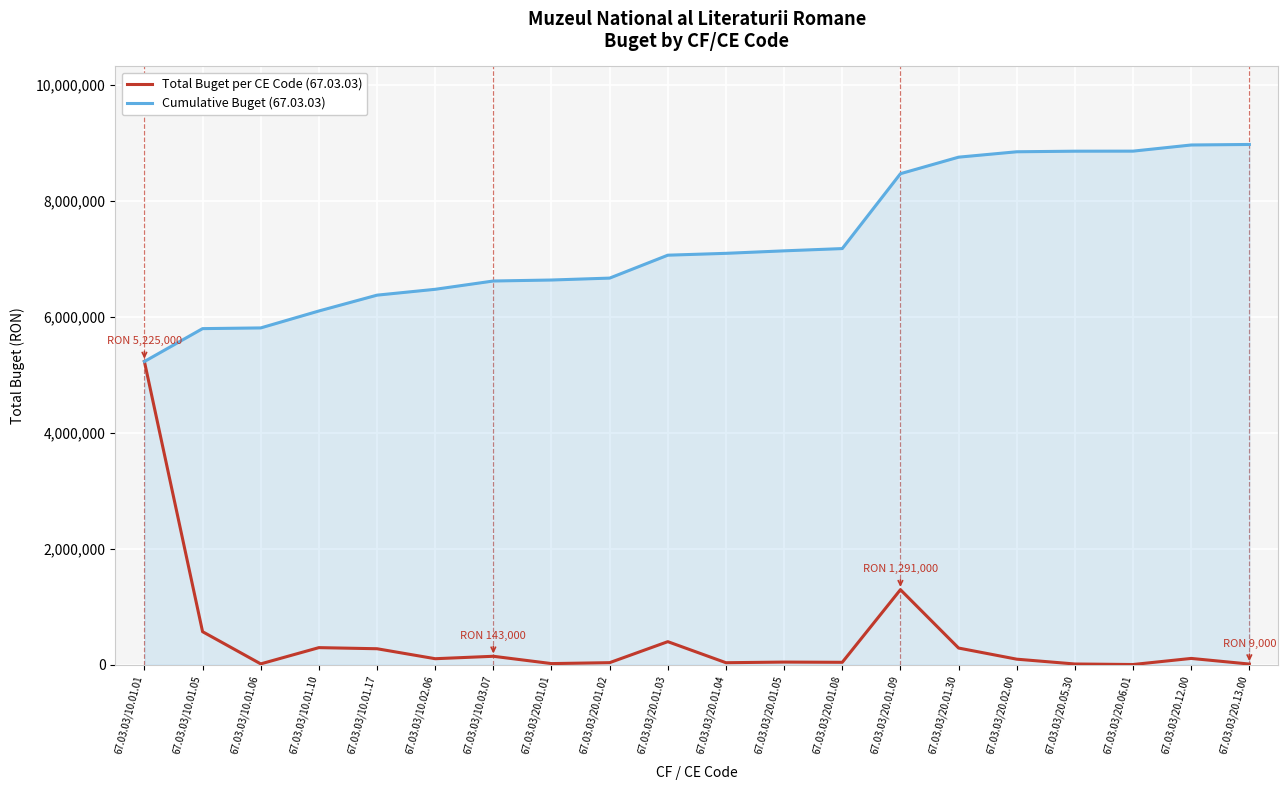

At which label does Total Buget per CE Code (67.03.03) reach its peak?

67.03.03/10.01.01